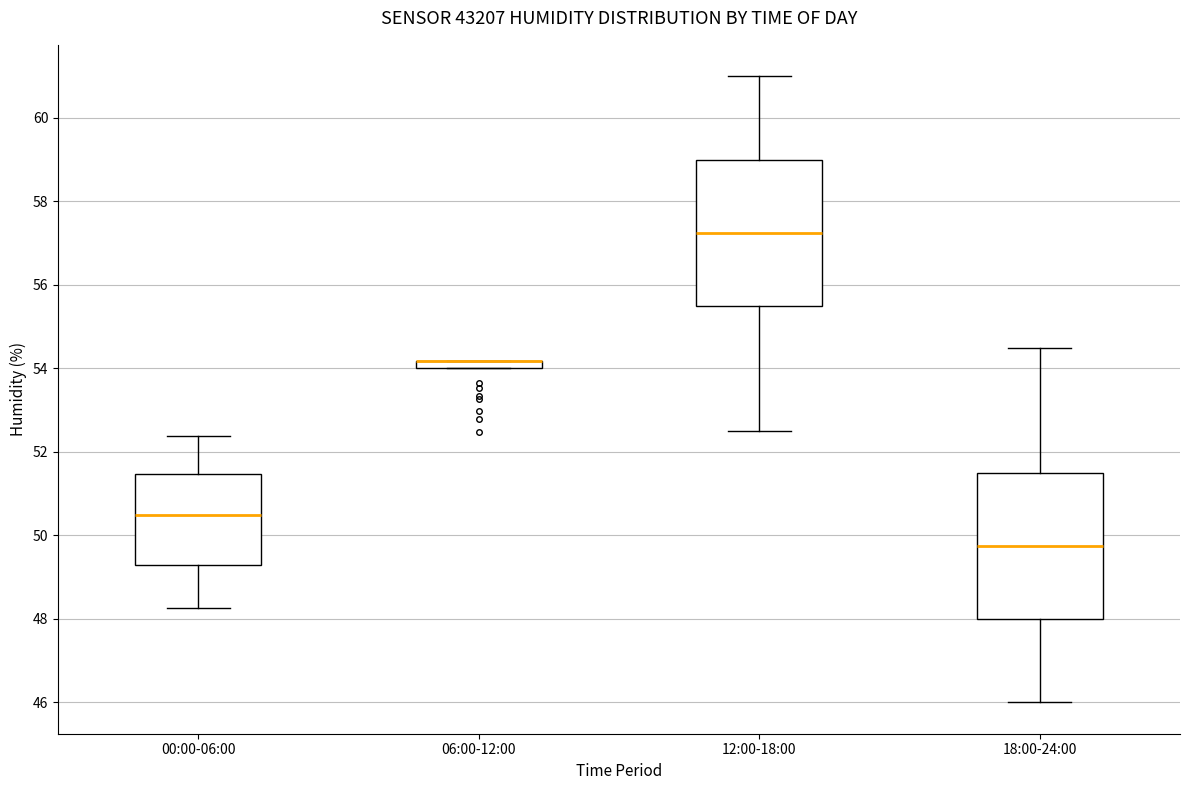

Where is the upper edge of the box for 18:00-24:00 on the y-axis? The values are not printed on the chart, so give them approximately, as read against the axis.

51.6